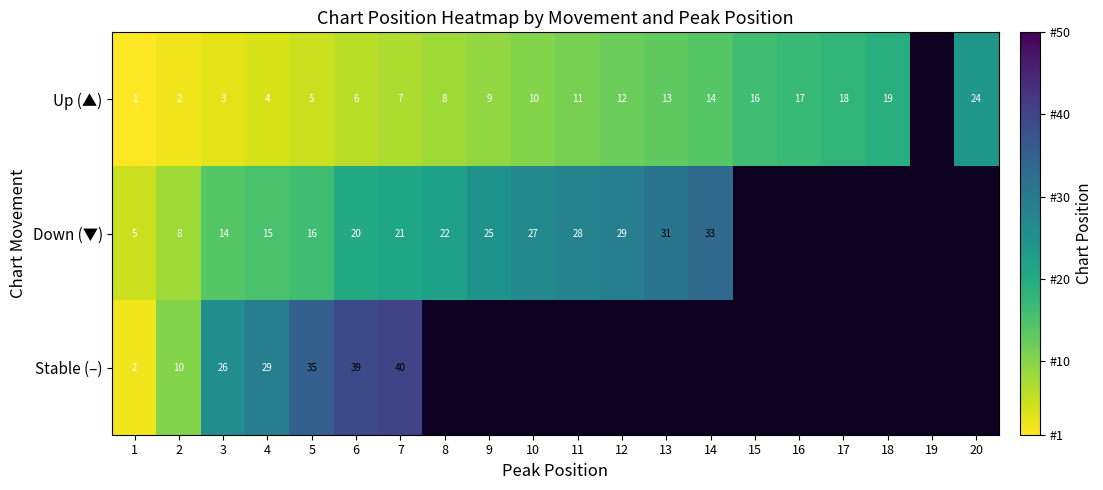

Is it true that Down (▼) equals 20 at 6?

True